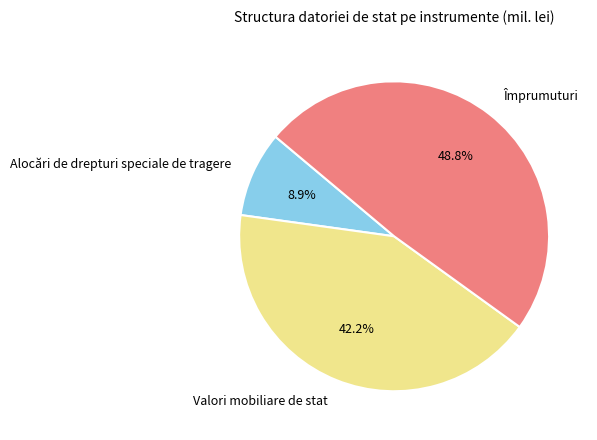

Between Valori mobiliare de stat and Alocări de drepturi speciale de tragere, which is larger?

Valori mobiliare de stat